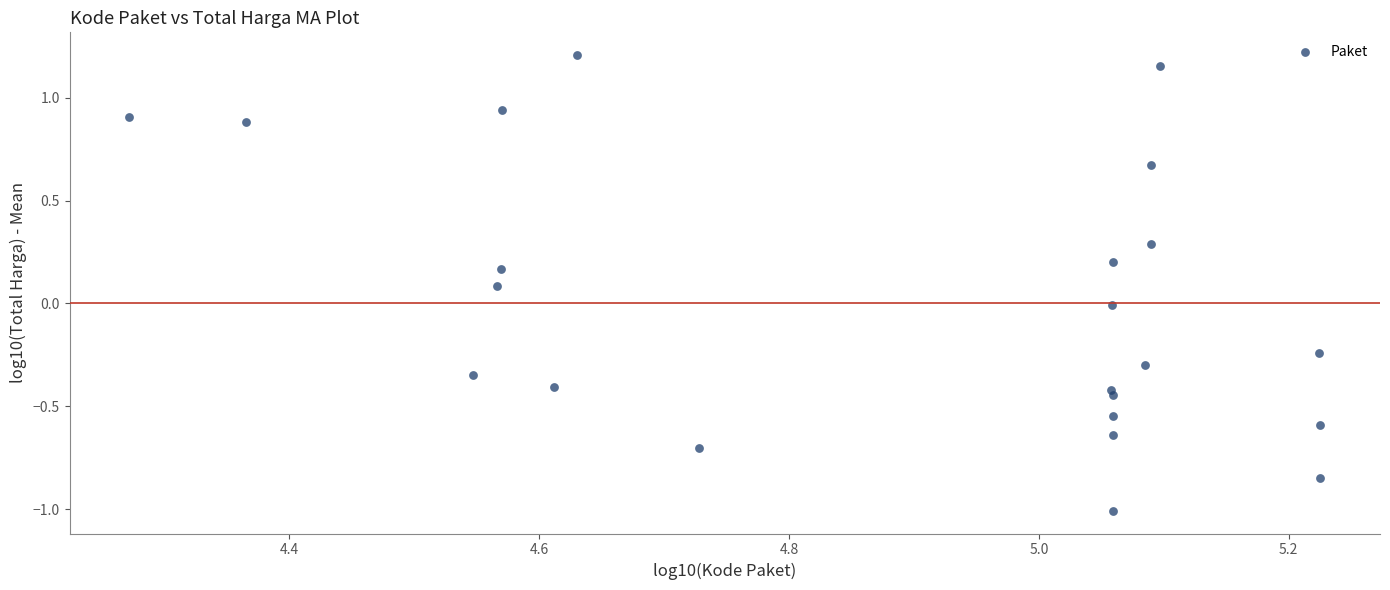

What is the range of Y values (max minus min)?

2.2